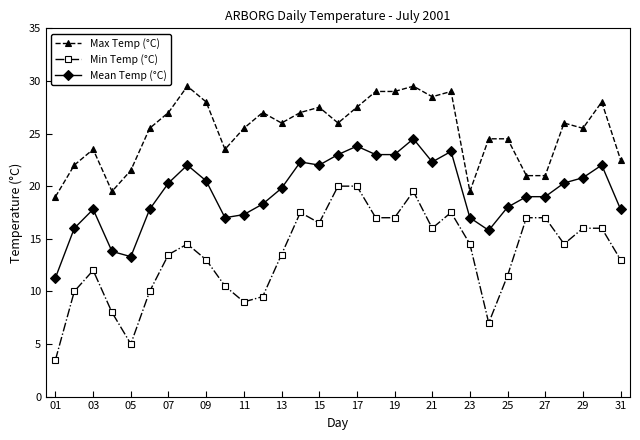

What is the difference between the second highest and minimum values in the Min Temp (°C) series?

16.5